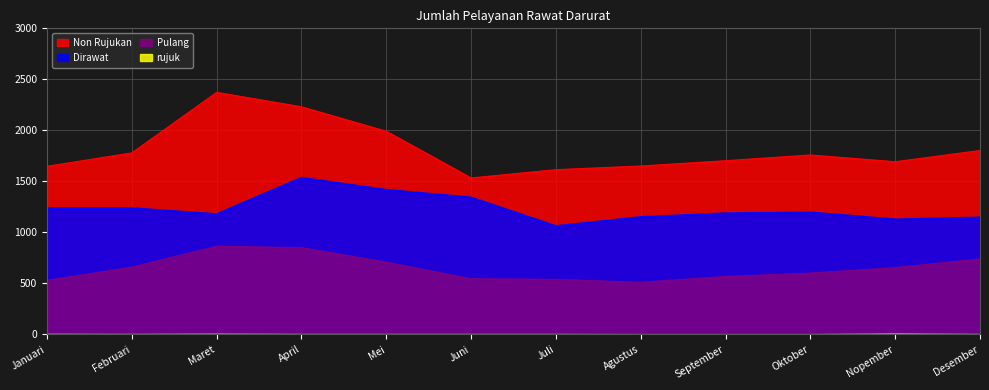

In Non Rujukan, how many points are lower than both neighbors (excluding endpoints)?

2